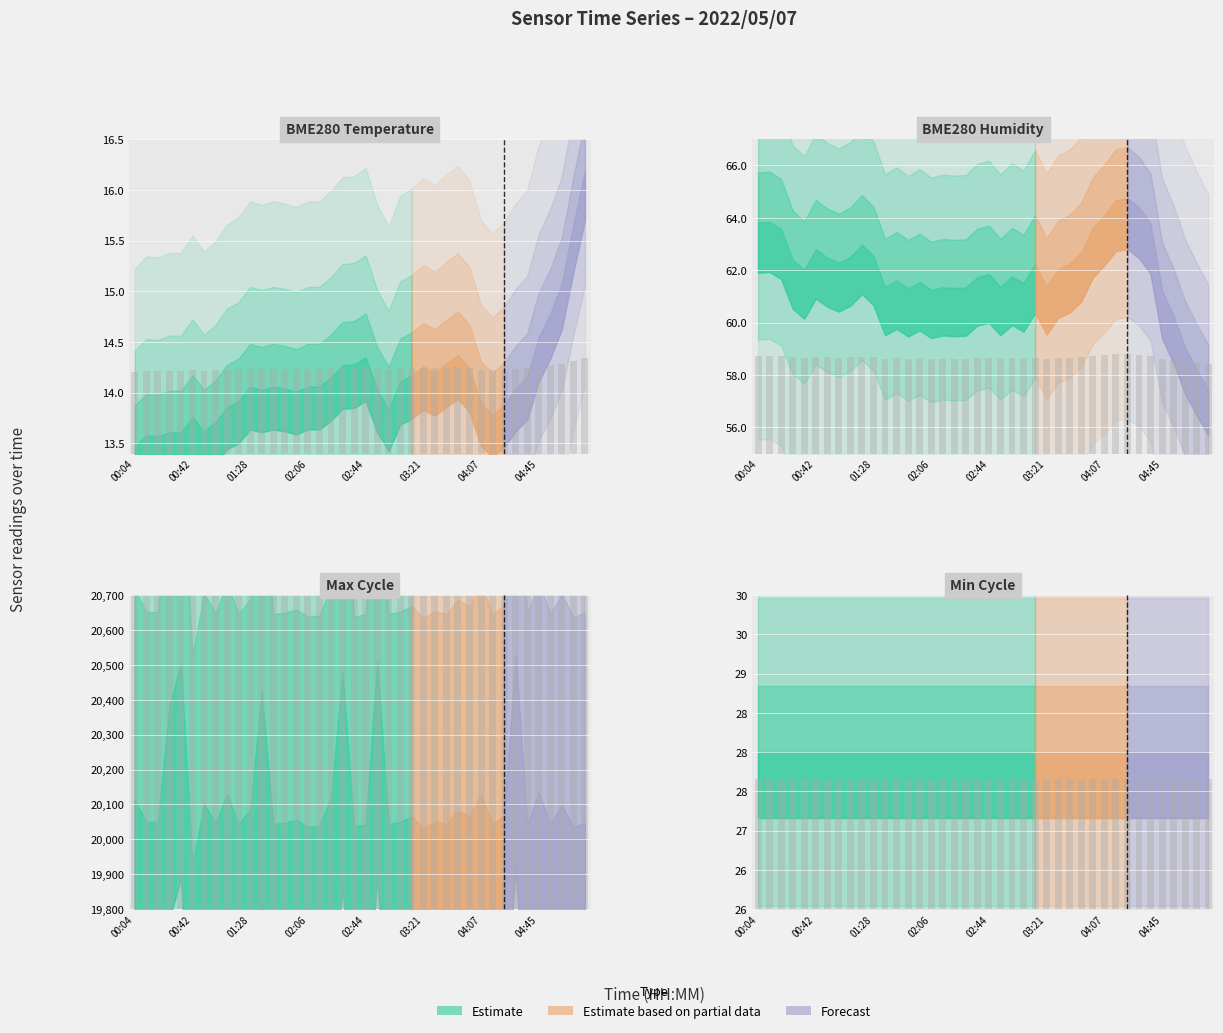

Is it true that BME280_humidity equals 2.4 at 01:05?

False